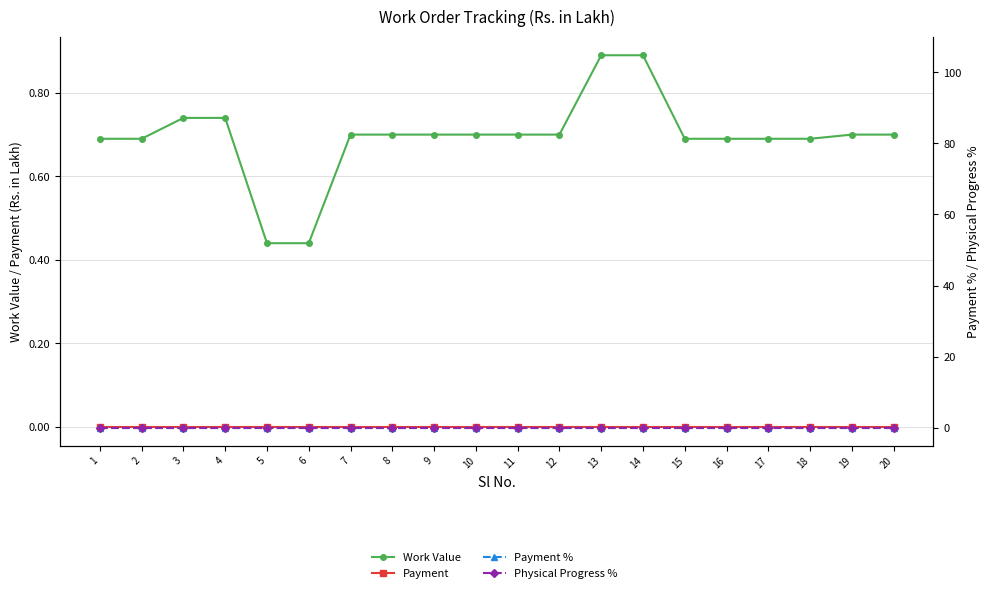

How many data points does each series have?

20